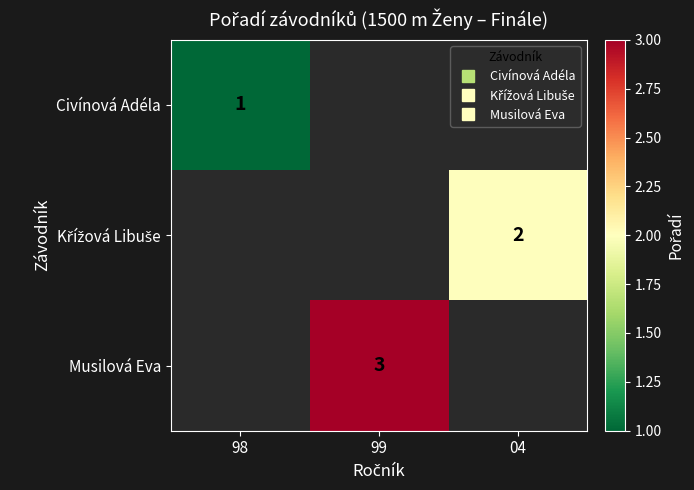

At how many categories does at least one series exceed 1?

2